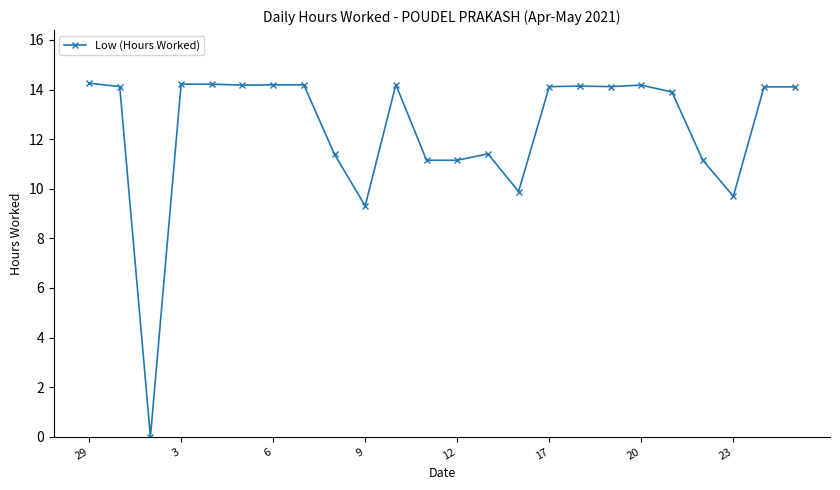

What is the value of the 18th point from the left?

14.1